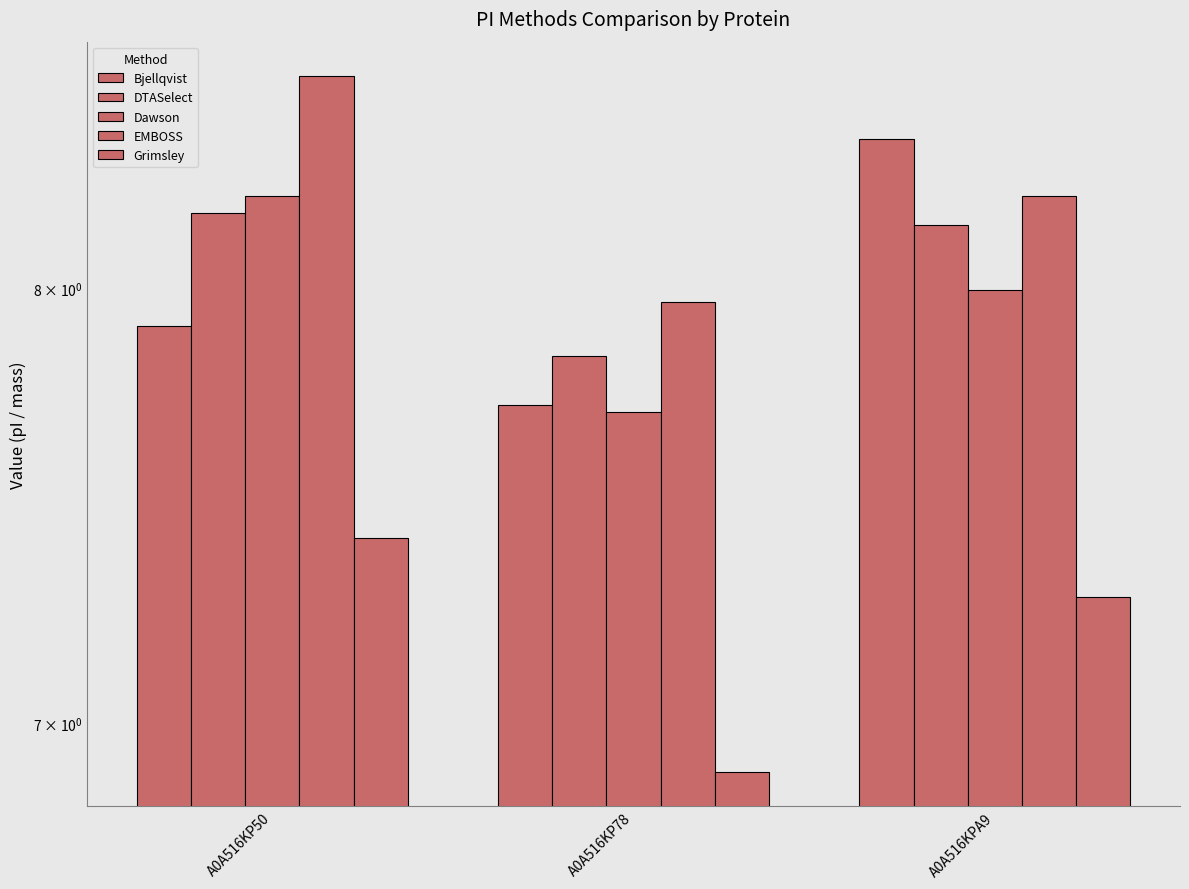

Which series has the largest total across all categories?

EMBOSS